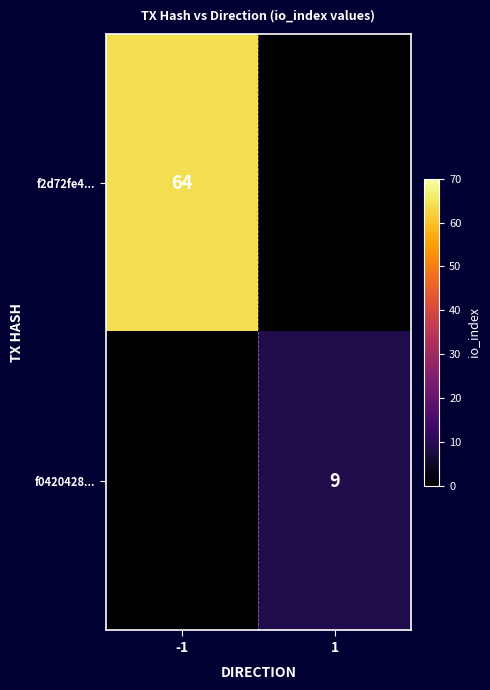

What is the greatest value displayed?

64